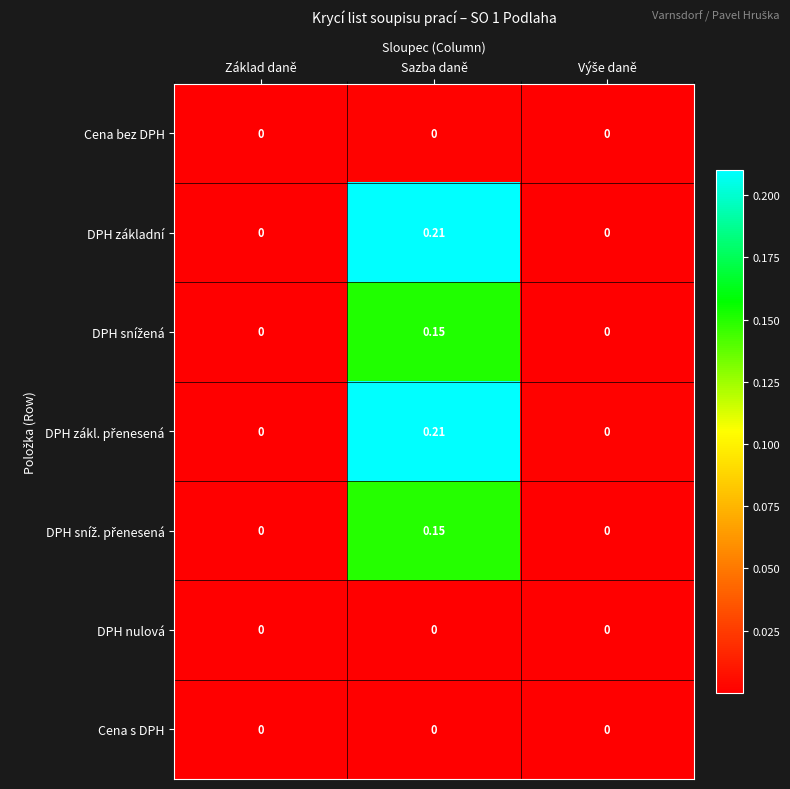

How many distinct data groups are displayed?

7